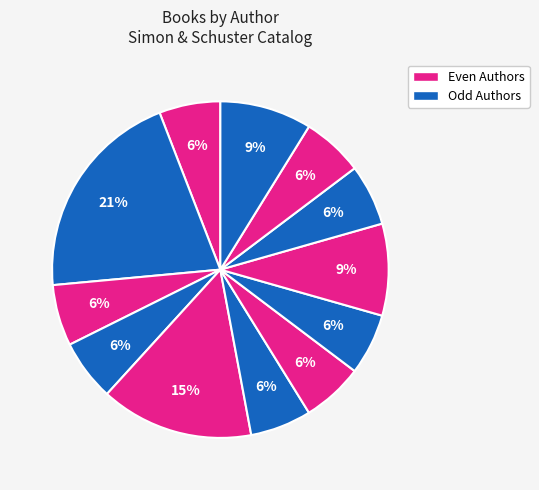

How many slices are in this pie chart?

12